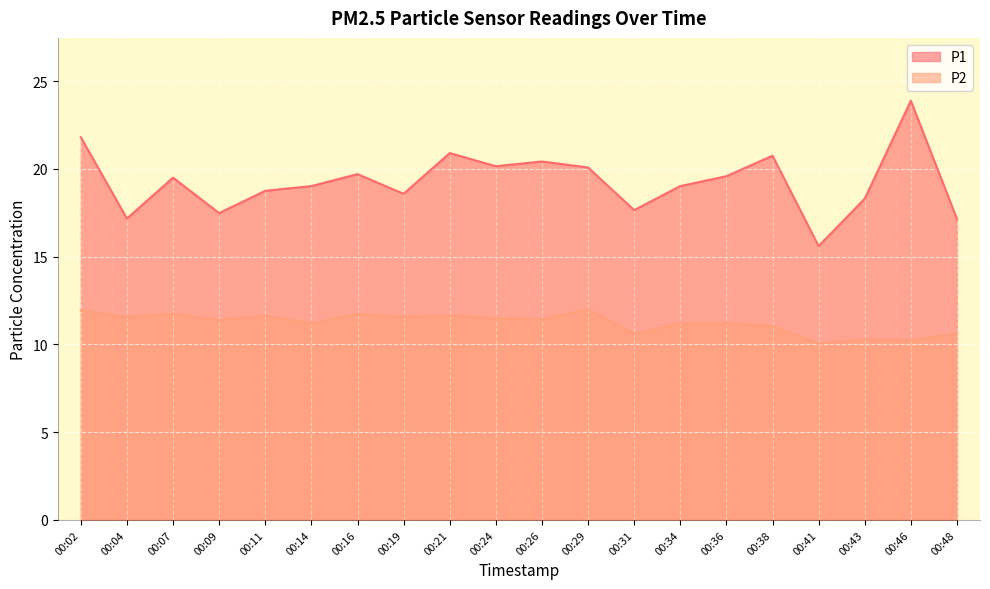

List the series in order of their overall mean, highest first.

P1, P2